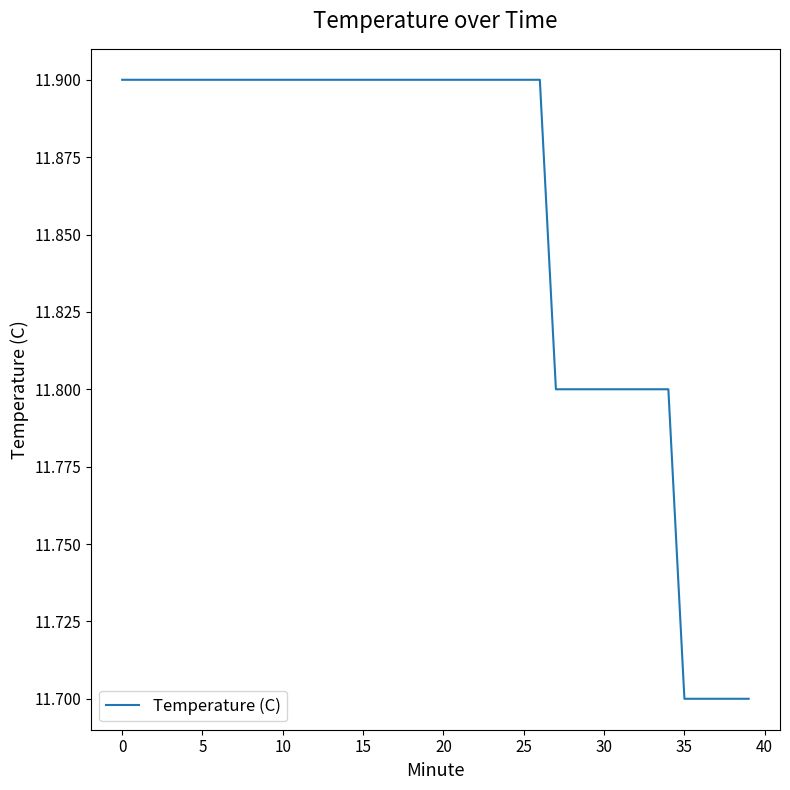

How many lines are shown in the chart?

1